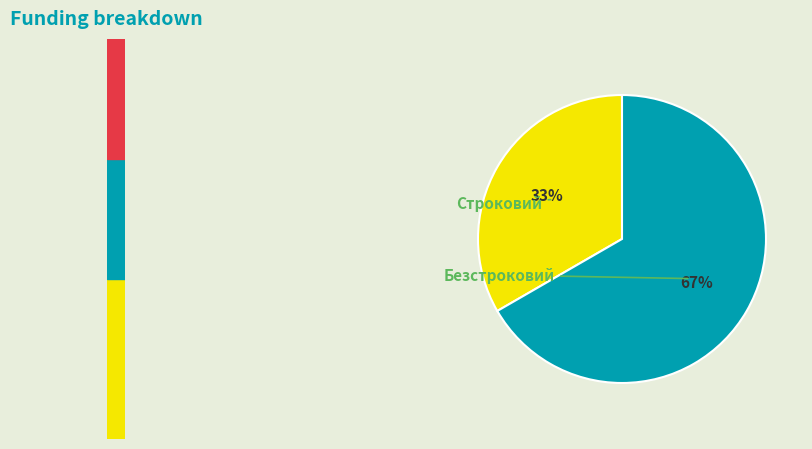

True or false: Безстроковий accounts for 67% of the total.

True